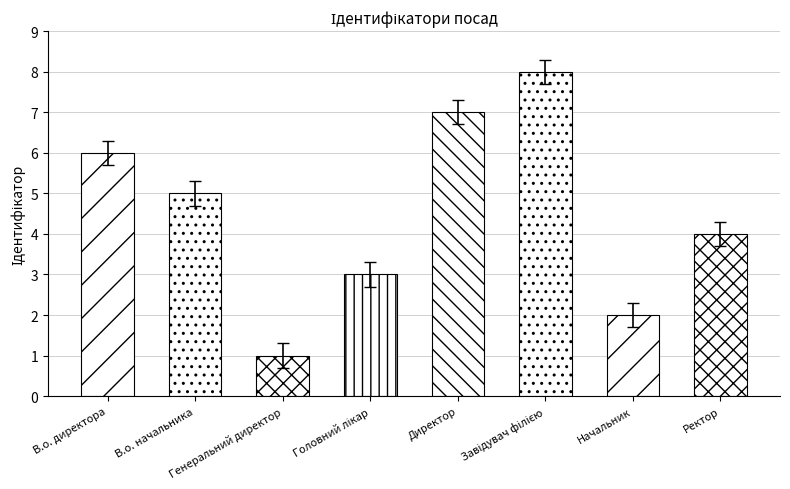

Are the bars grouped side by side (vs. stacked)?

No